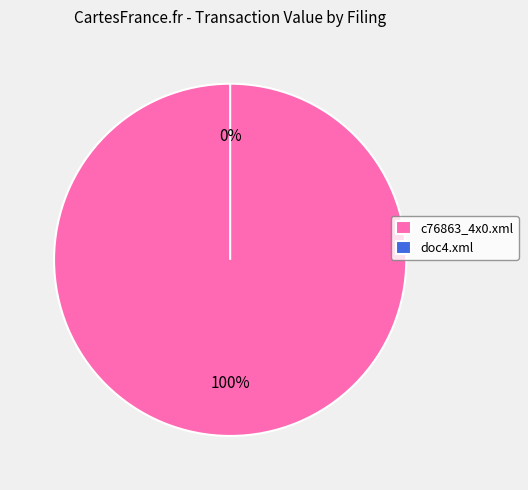

Is there any slice that represents more than half of the pie?

Yes